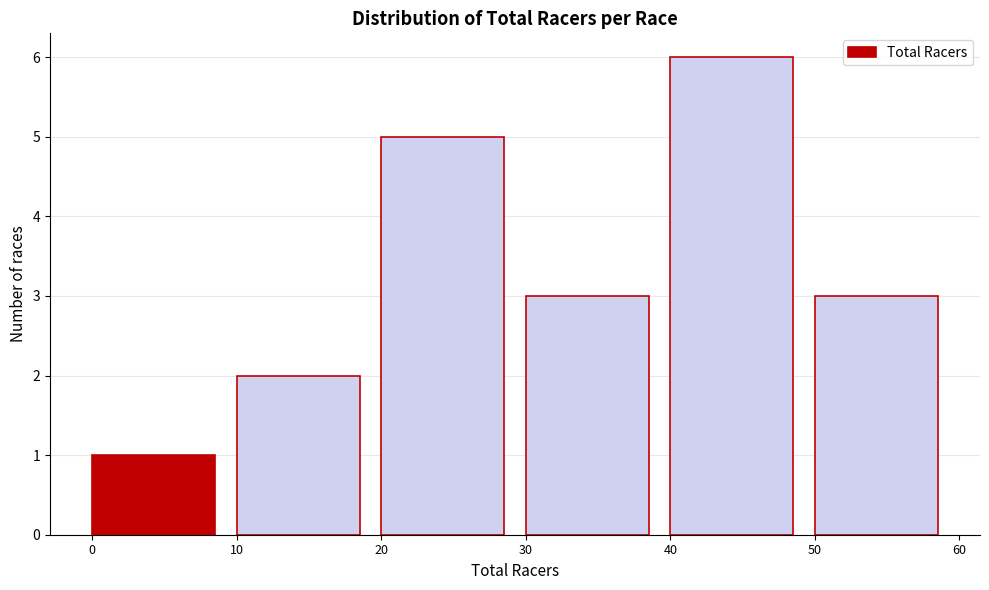

What is the height of the bar covering 0 to 10 on the x-axis? The values are not printed on the chart, so give them approximately, as read against the axis.

1